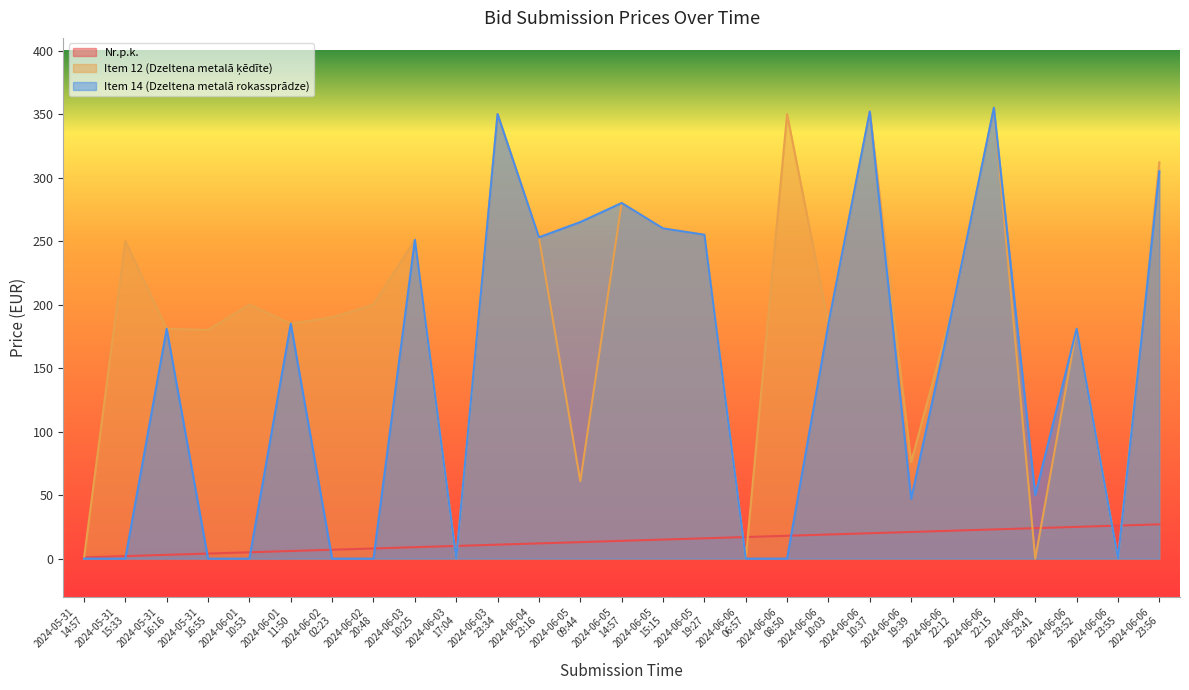

The value of Nr.p.k. at 2024-06-06
23:41 is 40. True or false?

False